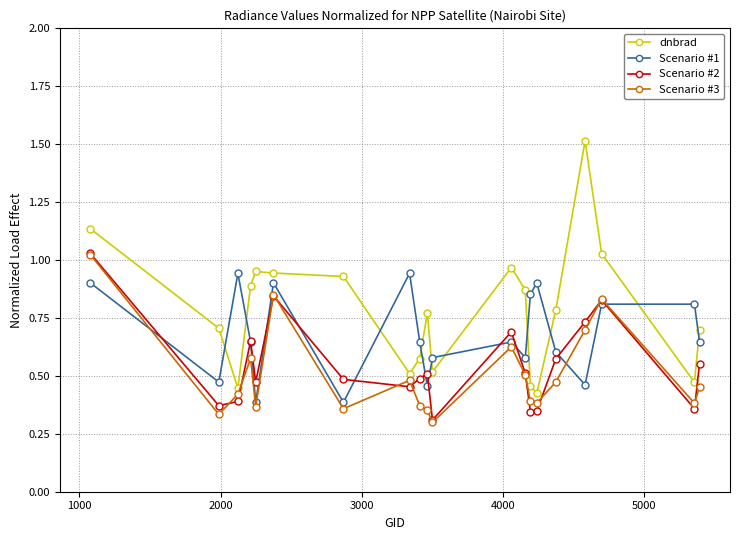

What is the greatest value displayed?

1.5